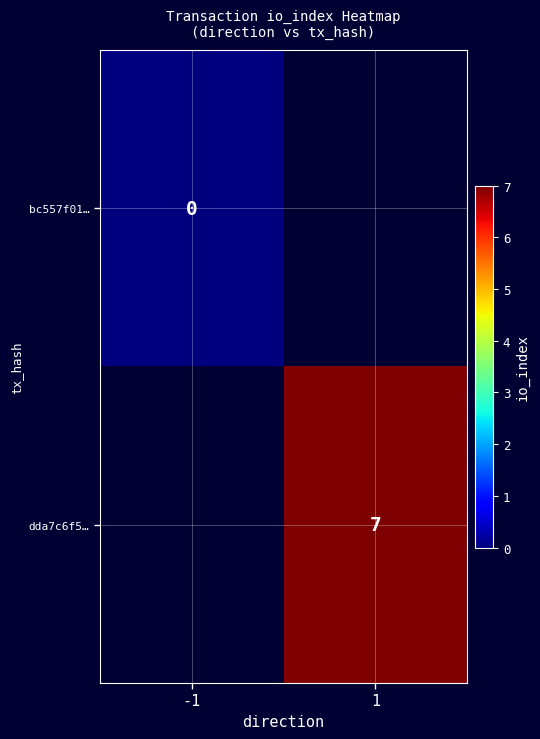

The dda7c6f5… series shows 7 at 1. True or false?

True